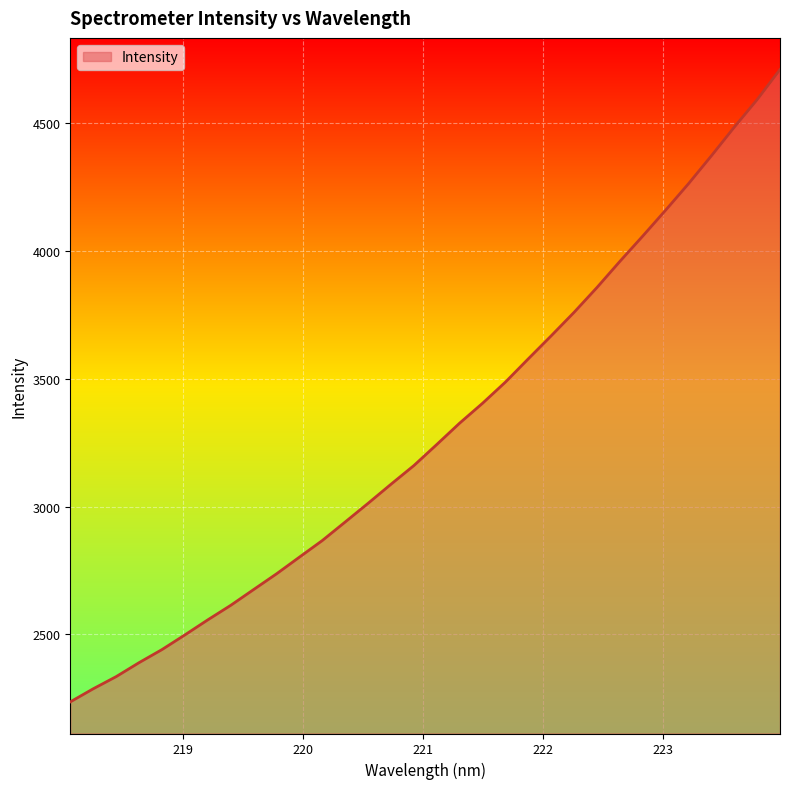

What is the smallest value displayed?

2236.1